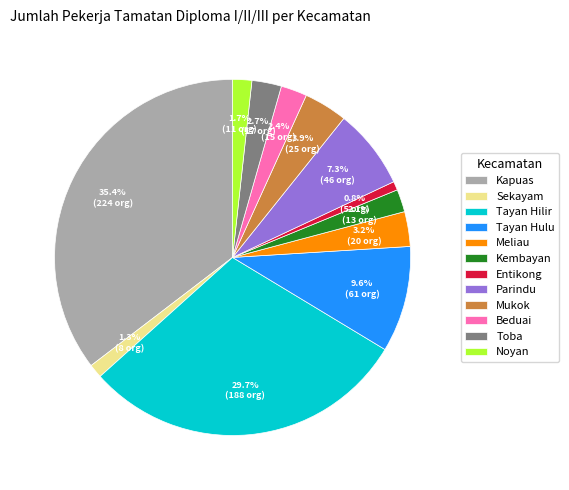

What is the ratio of the value at Entikong to the value at Sekayam?

0.6